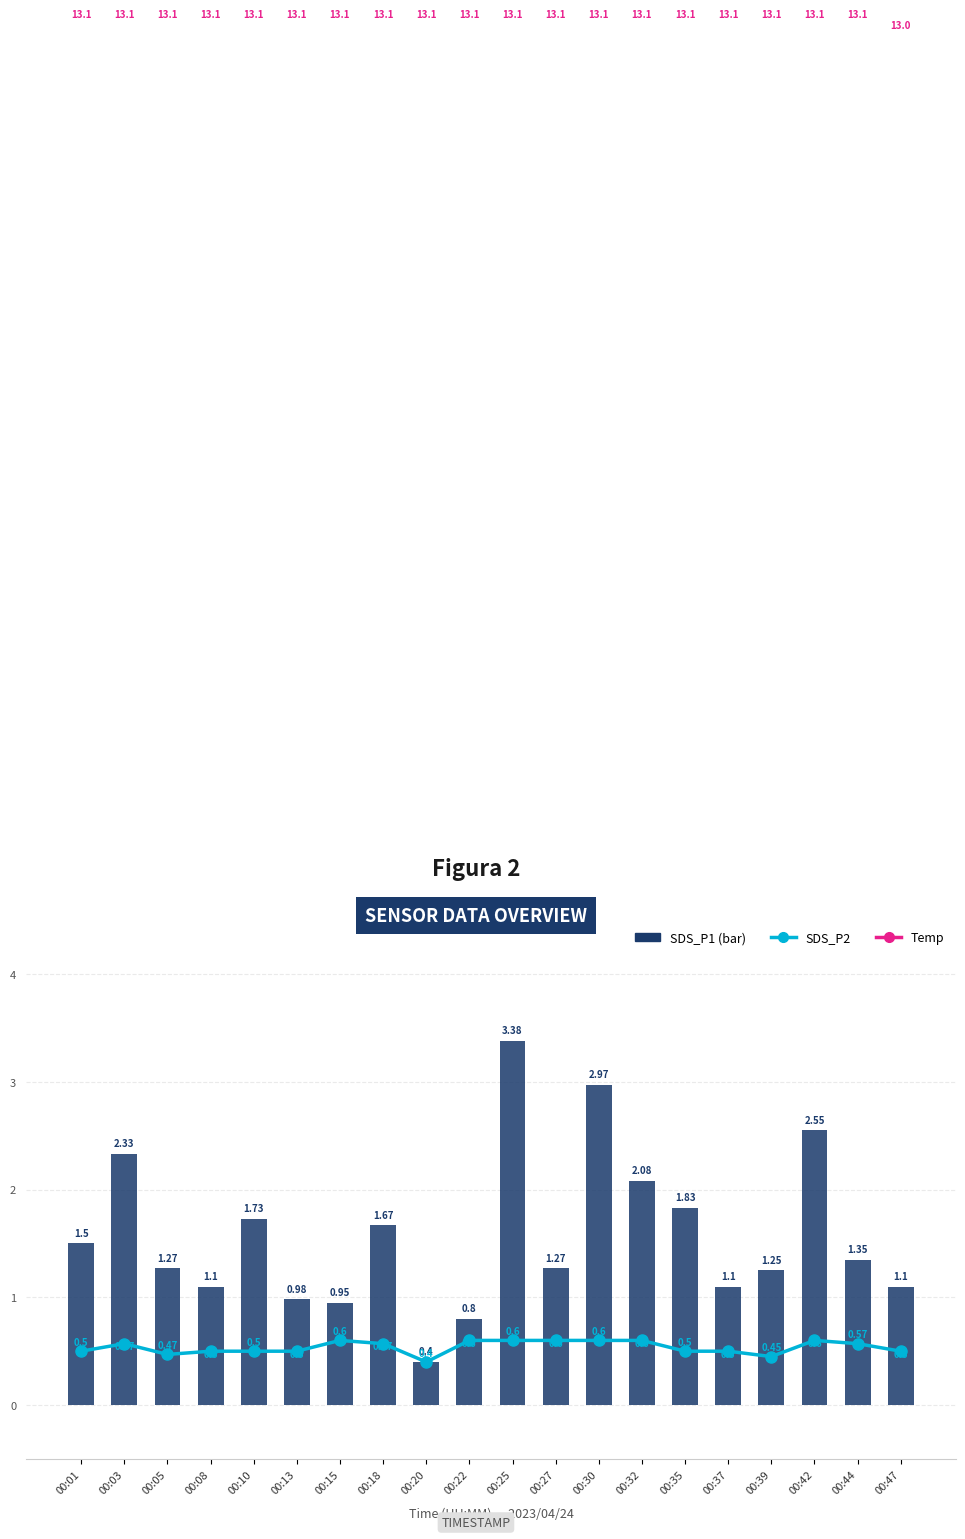

What is the sum of the Temp values at 00:42 and 00:13?

26.2